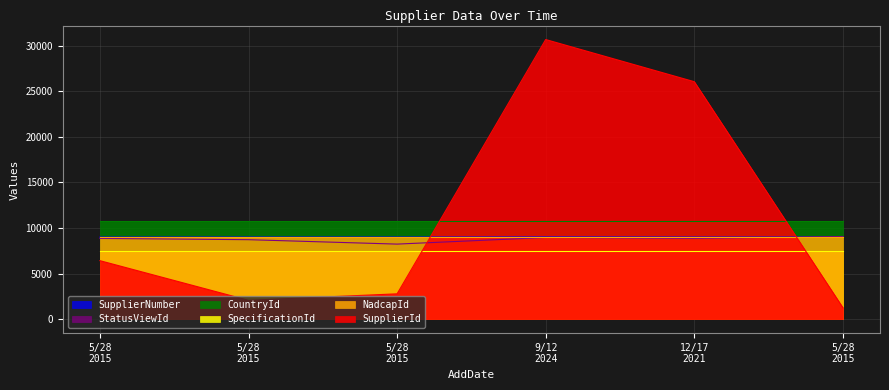

Does the chart have visible grid lines?

Yes